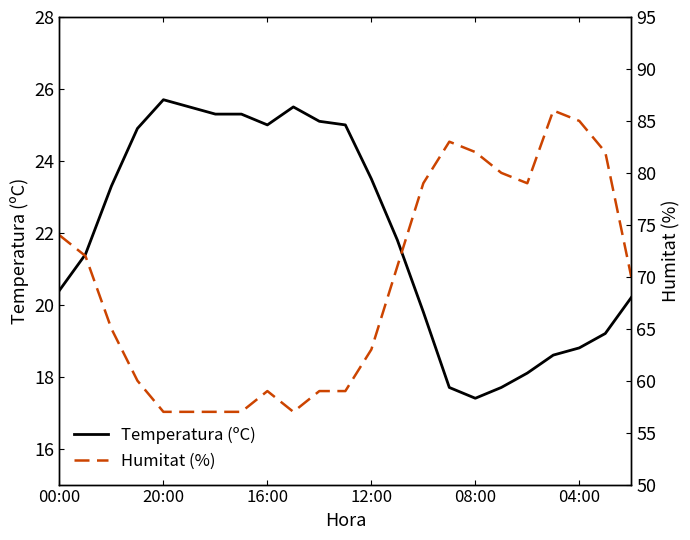

Which category has the lowest value in the Temperatura (ºC) series?

08:00